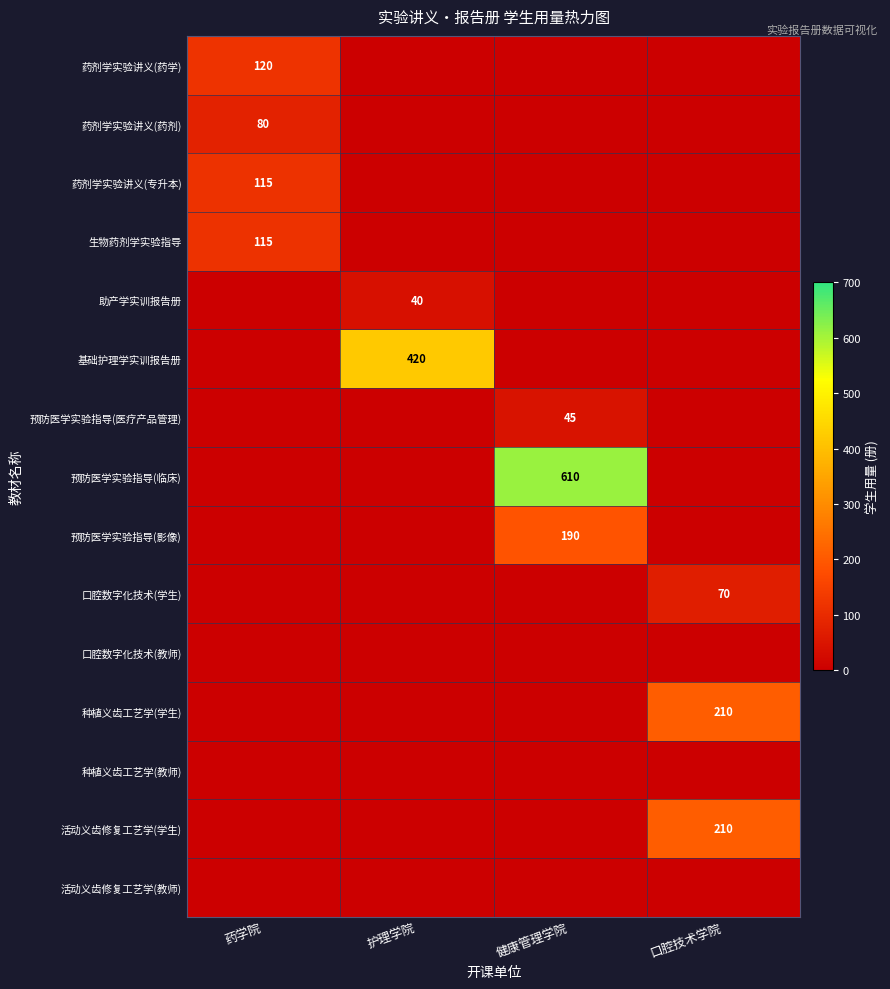

Rank the series at 药学院 from highest to lowest value.

药剂学实验讲义(药学), 药剂学实验讲义(专升本), 生物药剂学实验指导, 药剂学实验讲义(药剂), 助产学实训报告册, 基础护理学实训报告册, 预防医学实验指导(医疗产品管理), 预防医学实验指导(临床), 预防医学实验指导(影像), 口腔数字化技术(学生), 口腔数字化技术(教师), 种植义齿工艺学(学生), 种植义齿工艺学(教师), 活动义齿修复工艺学(学生), 活动义齿修复工艺学(教师)